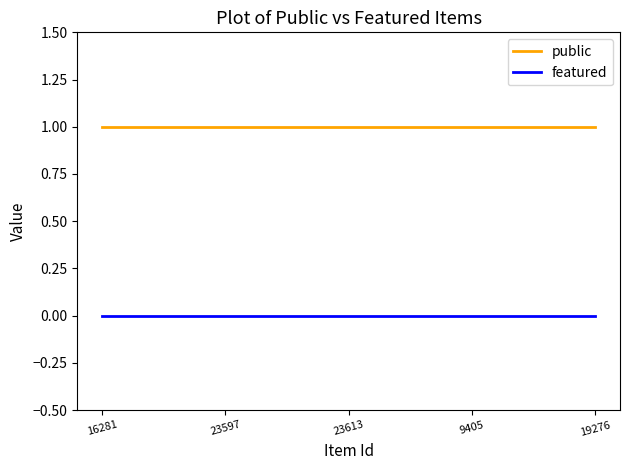

What position from the right is 16281?

5